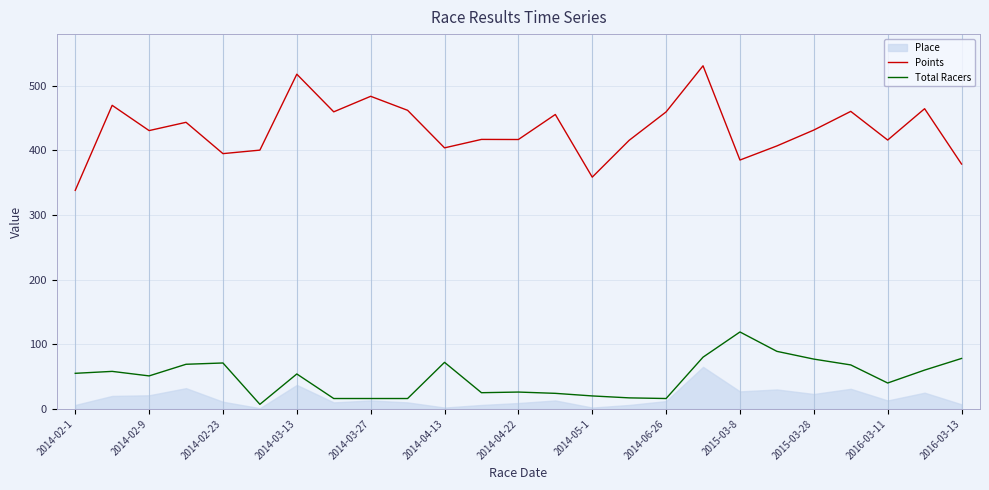

True or false: Total Racers and Points cross at least once.

False